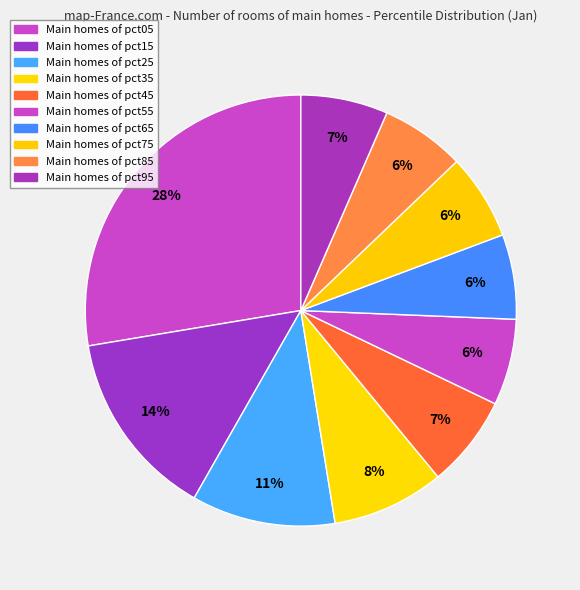

How many segments does this pie chart have?

10